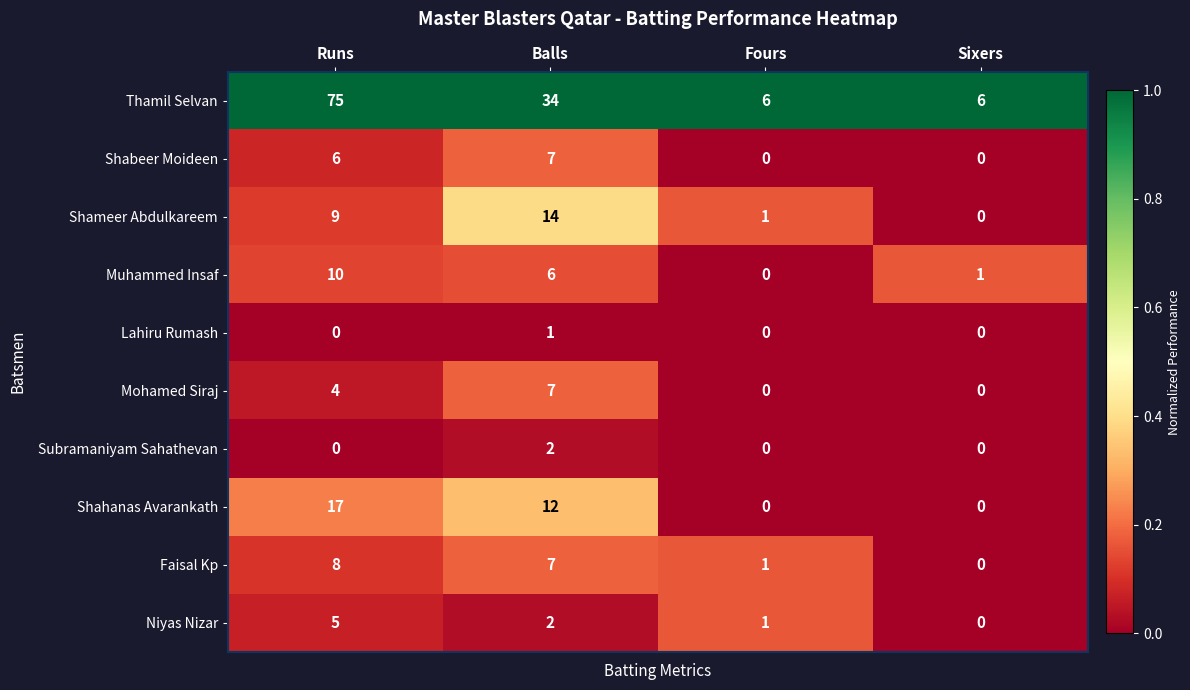

How many distinct data groups are displayed?

10